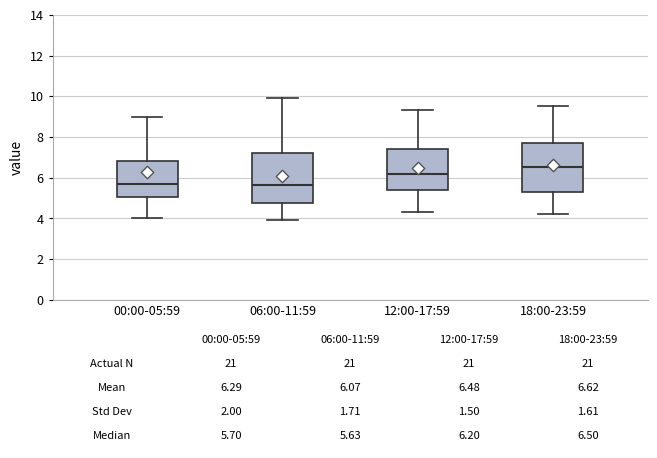

Which box has the highest median line?

18:00-23:59